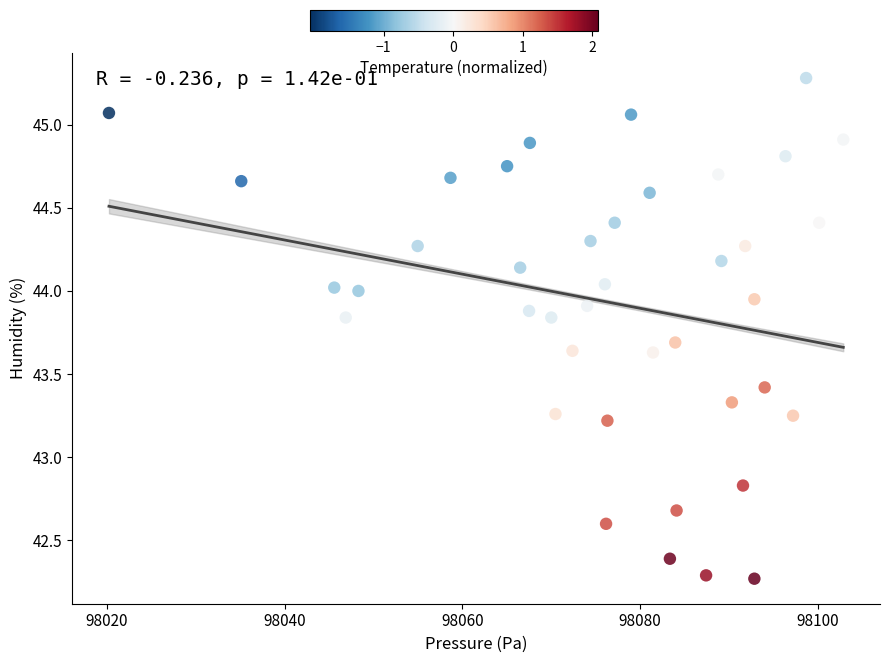

What is the range of Y values (max minus min)?

3.0